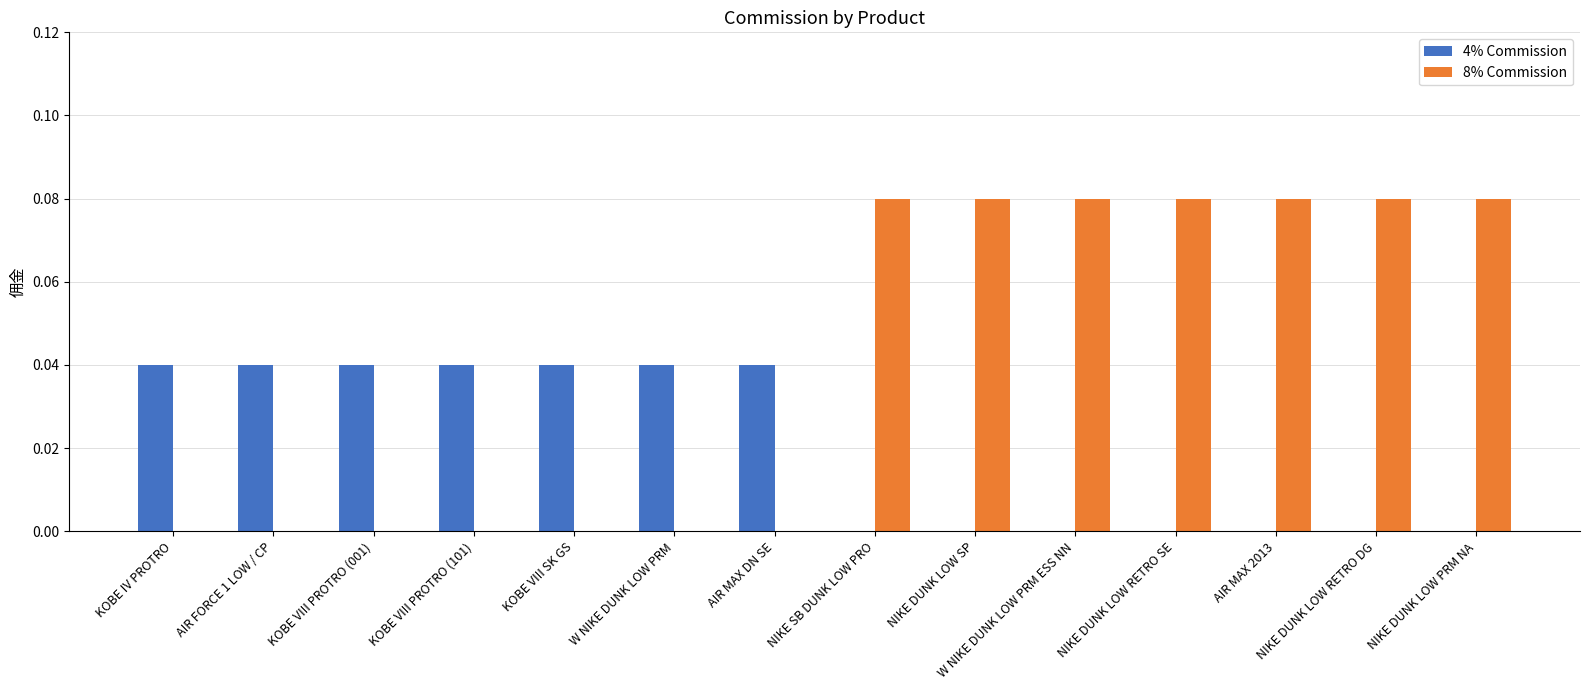

What is the sum of all 8% Commission values?

0.6